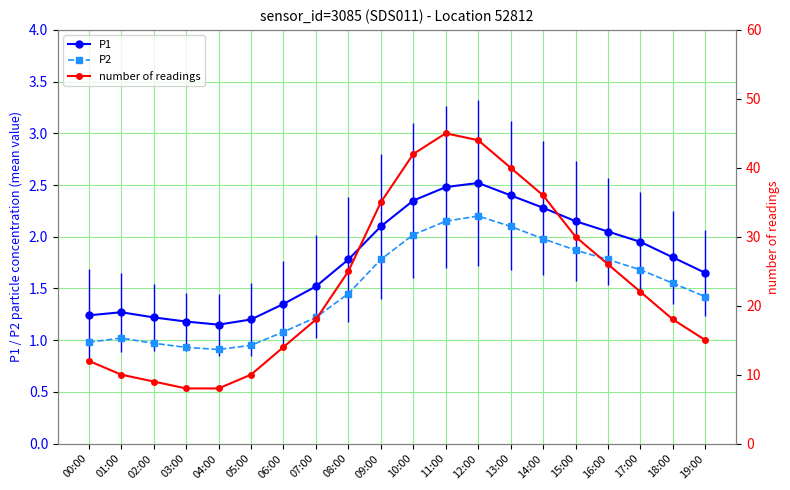

Is it true that P2 equals 1.1 at 17:00?

False